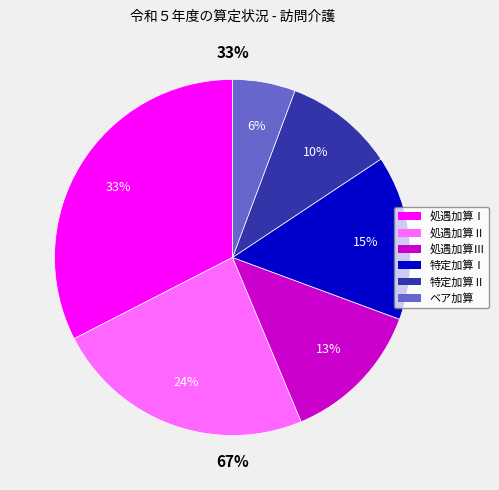

To the nearest percent, what is the average slice percentage?

17%